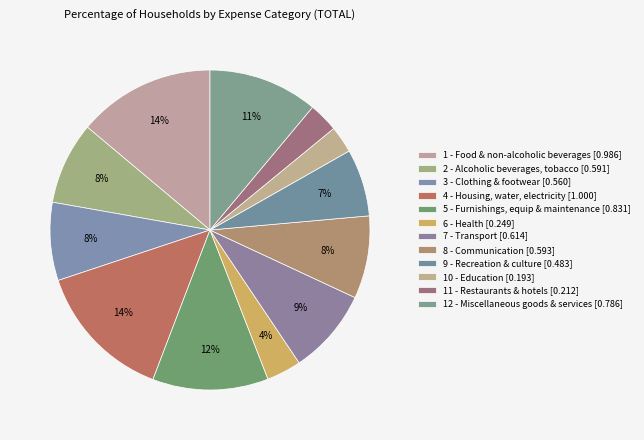

Count the number of slices in the pie.

12